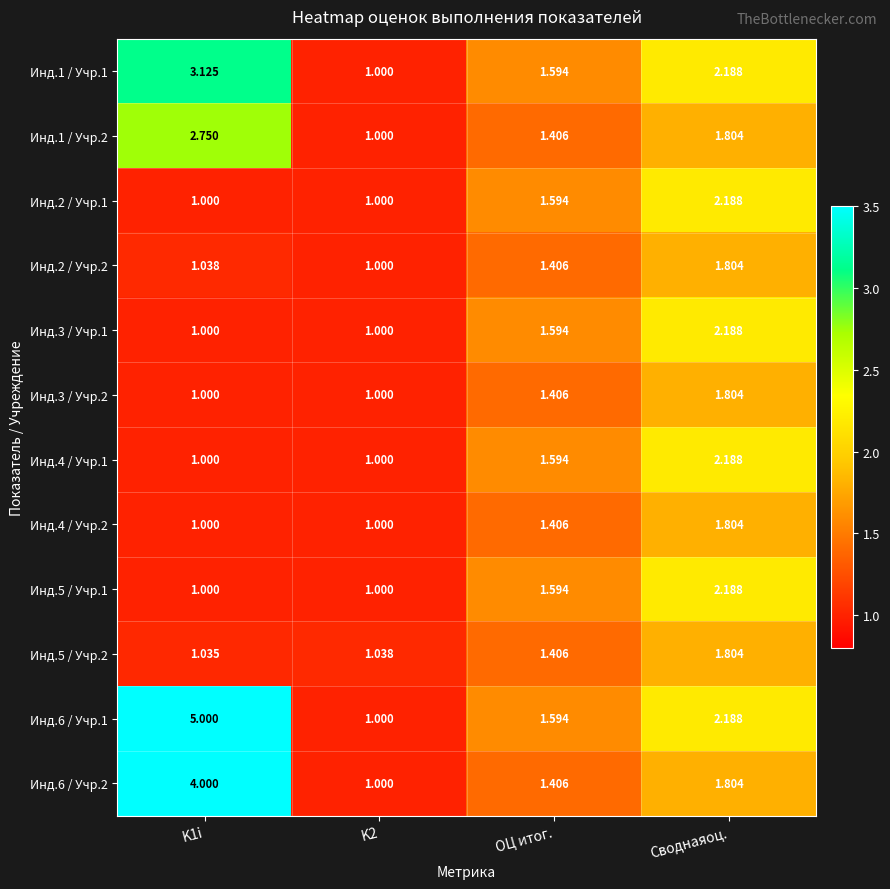

Which series has the widest spread of values?

Инд.6 / Учр.1